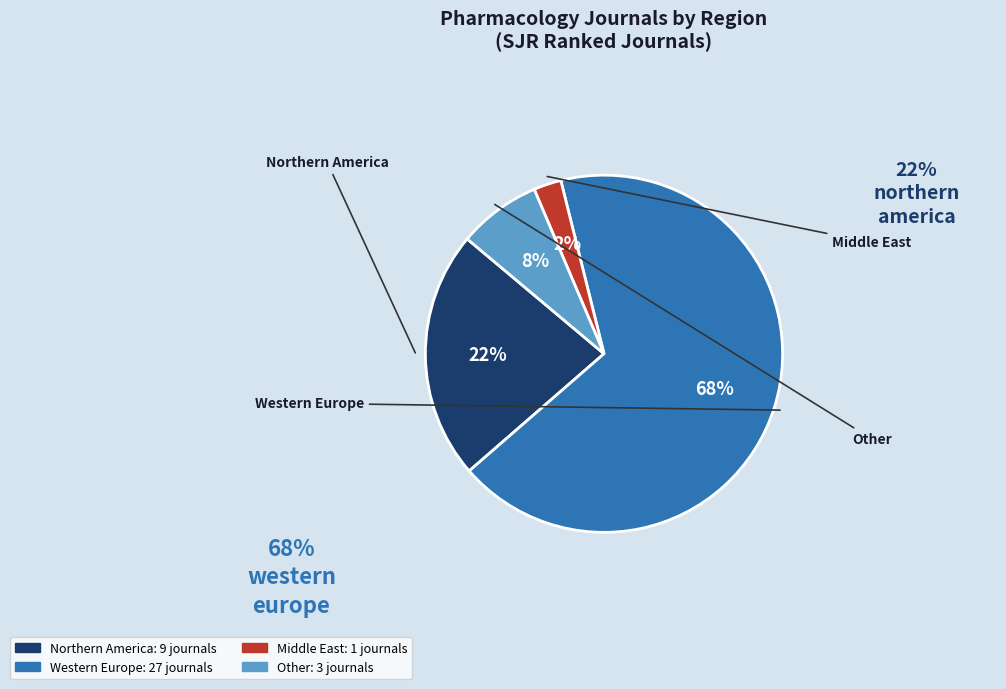

Count the number of slices in the pie.

4